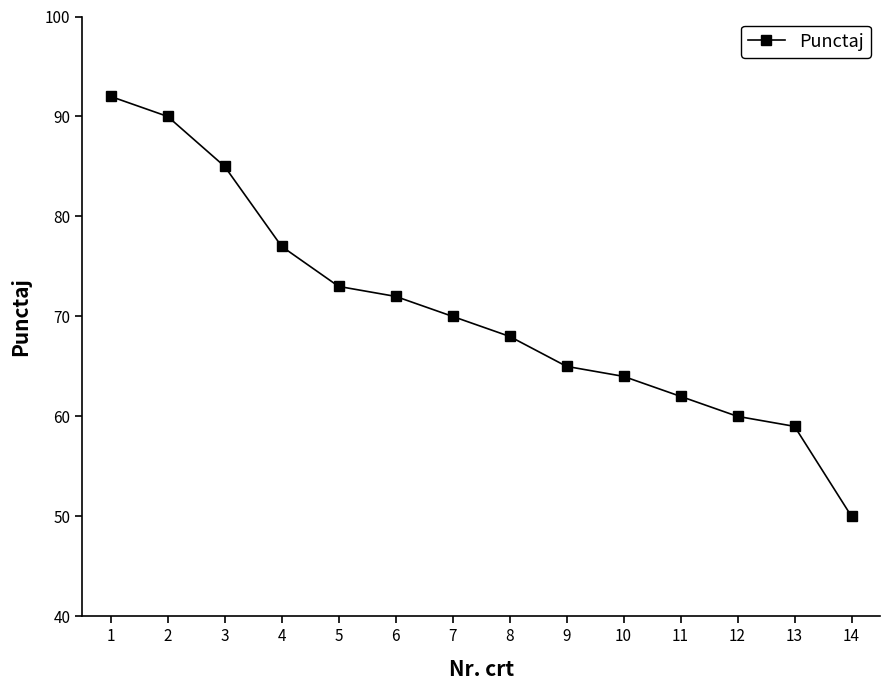

What is the difference between the maximum and second lowest values?

33